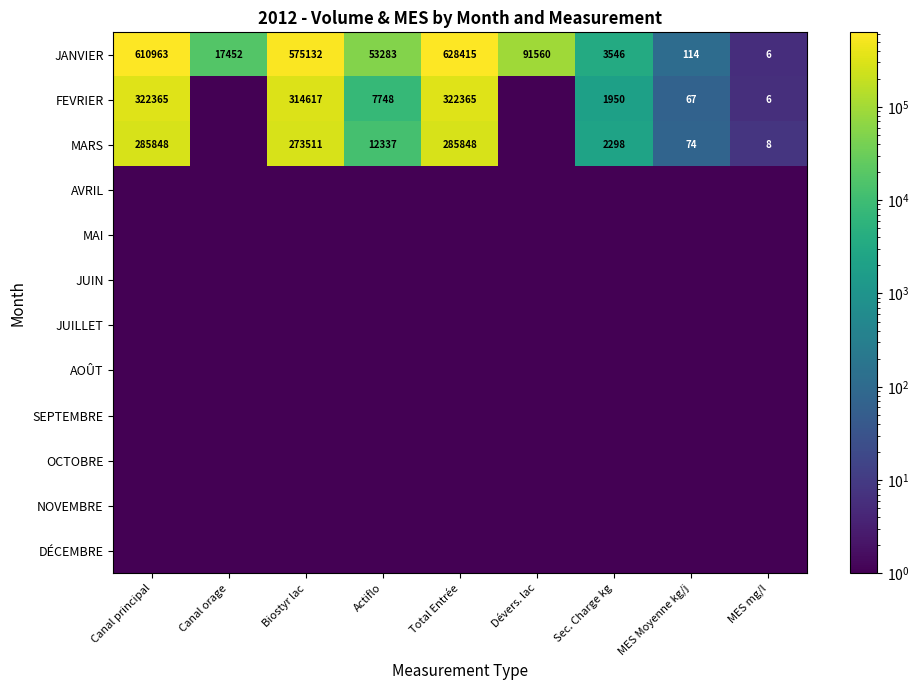

Rank the categories by NOVEMBRE value from highest to lowest.

Canal principal, Canal orage, Biostyr lac, Actiflo, Total Entrée, Dévers. lac, Sec. Charge kg, MES Moyenne kg/j, MES mg/l